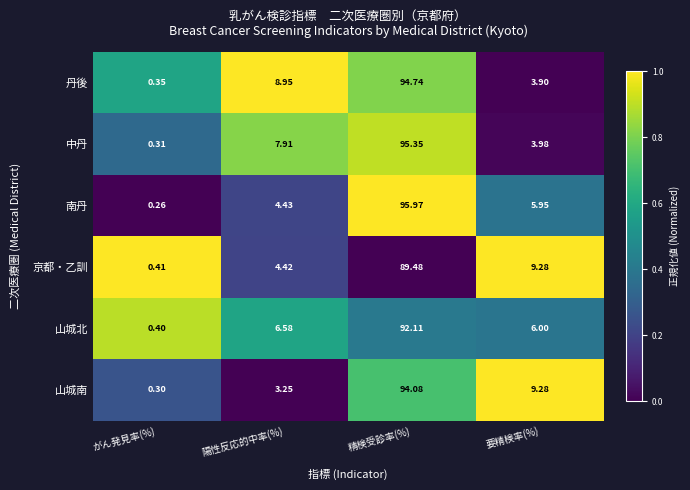

Which series has the largest total across all categories?

丹後